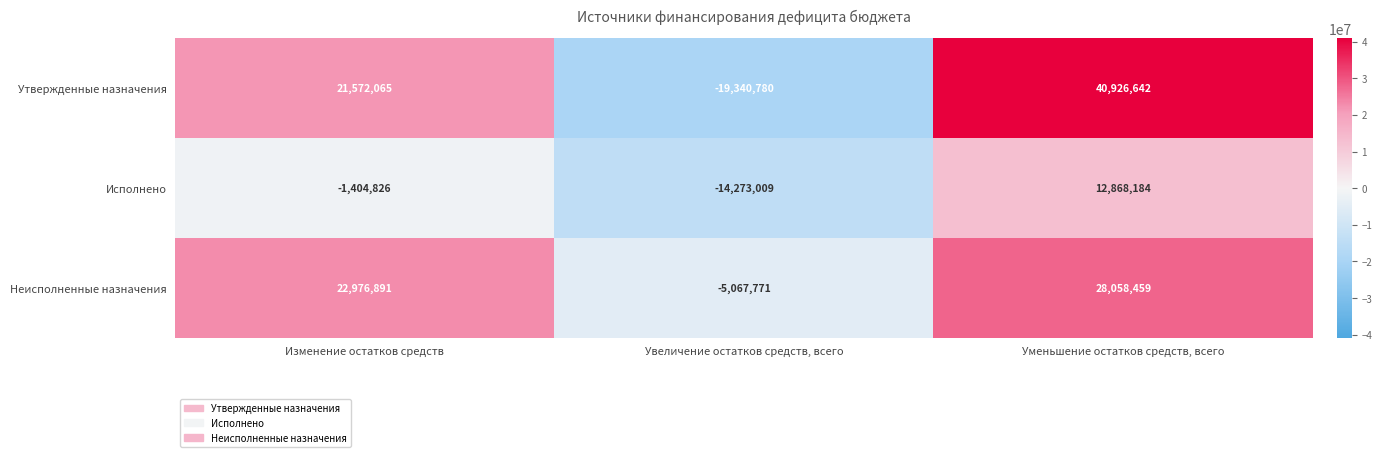

Reading left to right, what are all the values shown in this chart?

Утвержденные назначения: Изменение остатков средств=21572065	Увеличение остатков средств, всего=-19340780	Уменьшение остатков средств, всего=40926642
Исполнено: Изменение остатков средств=-1404826	Увеличение остатков средств, всего=-14273009	Уменьшение остатков средств, всего=12868184
Неисполненные назначения: Изменение остатков средств=22976891	Увеличение остатков средств, всего=-5067771	Уменьшение остатков средств, всего=28058459